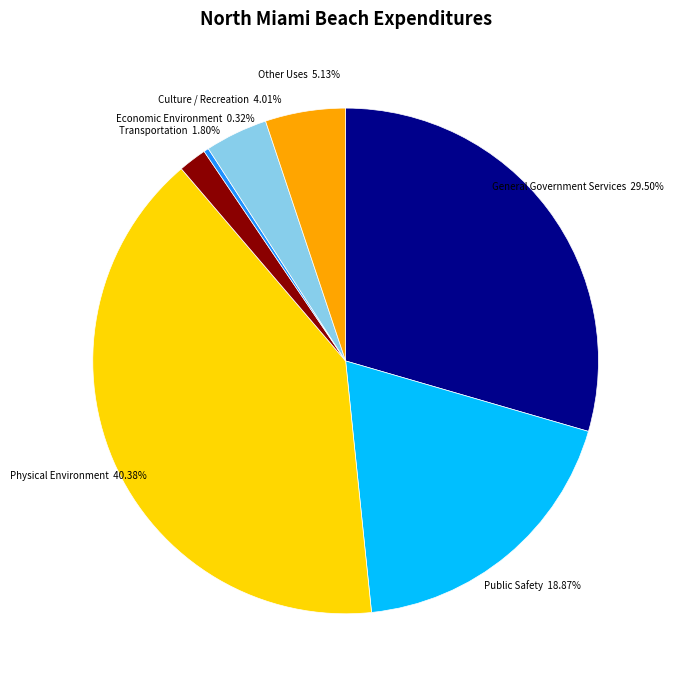

What percentage is the Public Safety slice, to the nearest percent?

19%